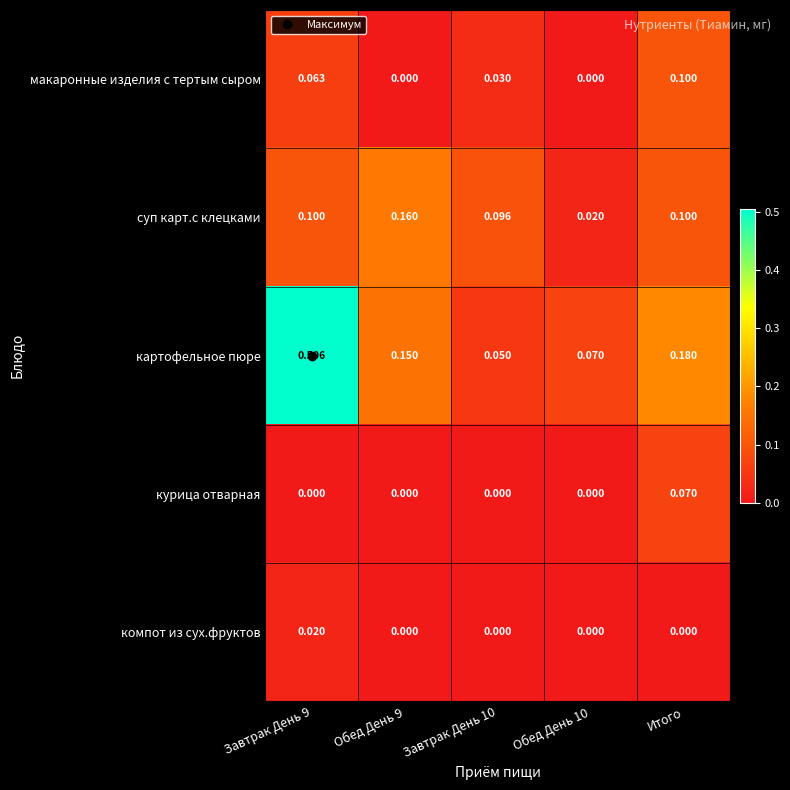

Which series has the largest total across all categories?

картофельное пюре